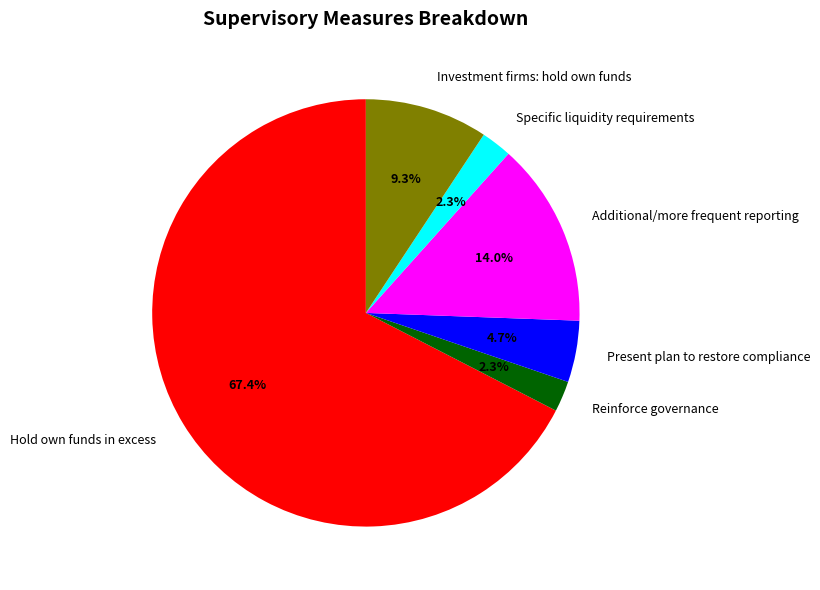

Approximately how many times larger is the value at Present plan to restore compliance compared to Additional/more frequent reporting?

0.3